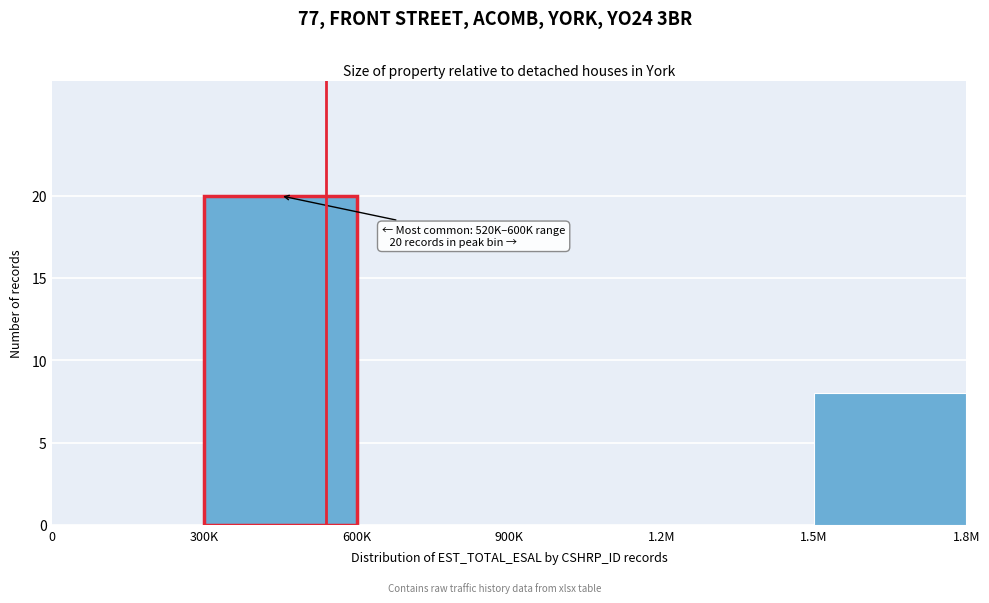

What is the change in value from 300K to 600K?

-20